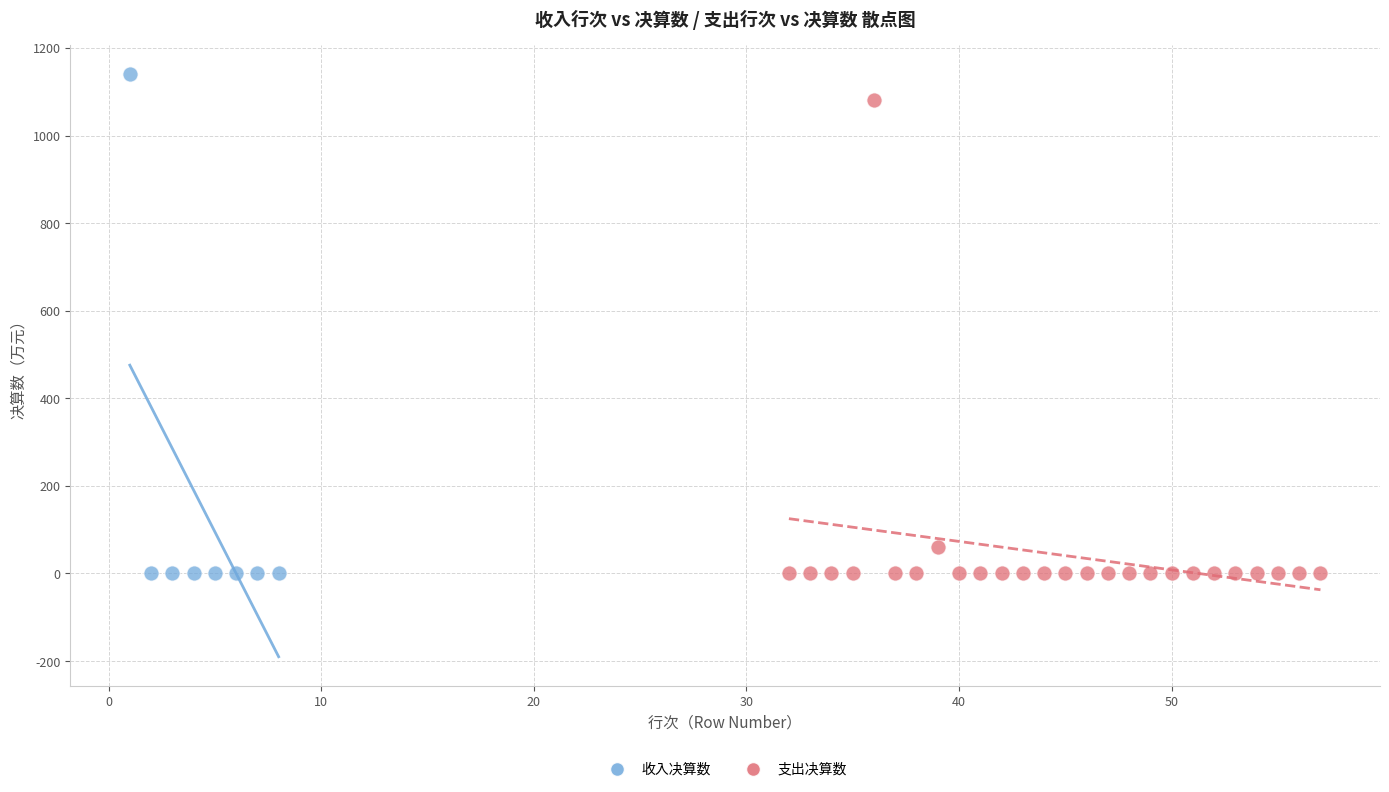

Which series has the largest Y range (max minus min)?

收入决算数